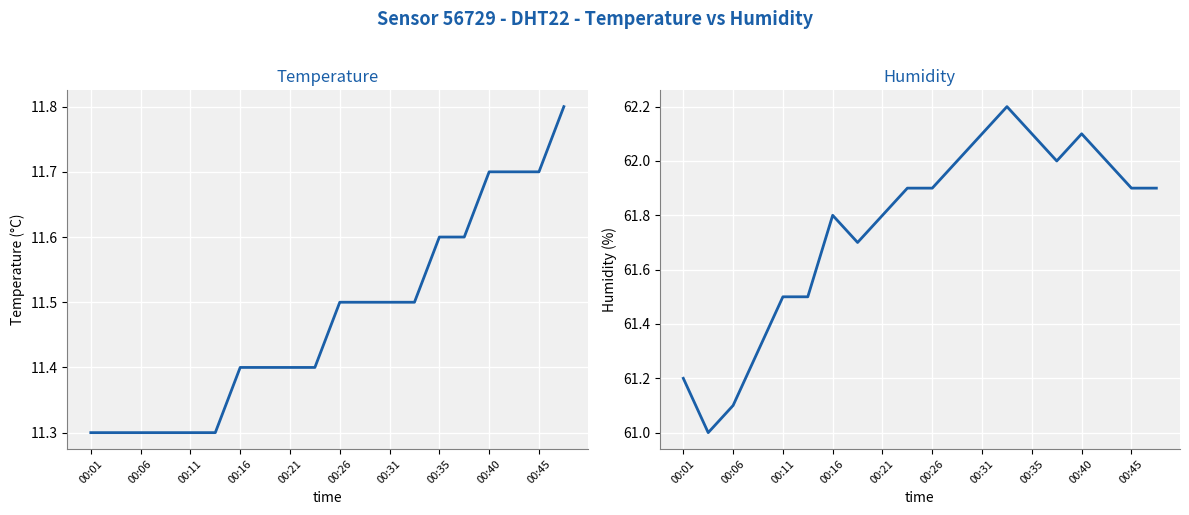

What is the greatest value displayed?

62.2